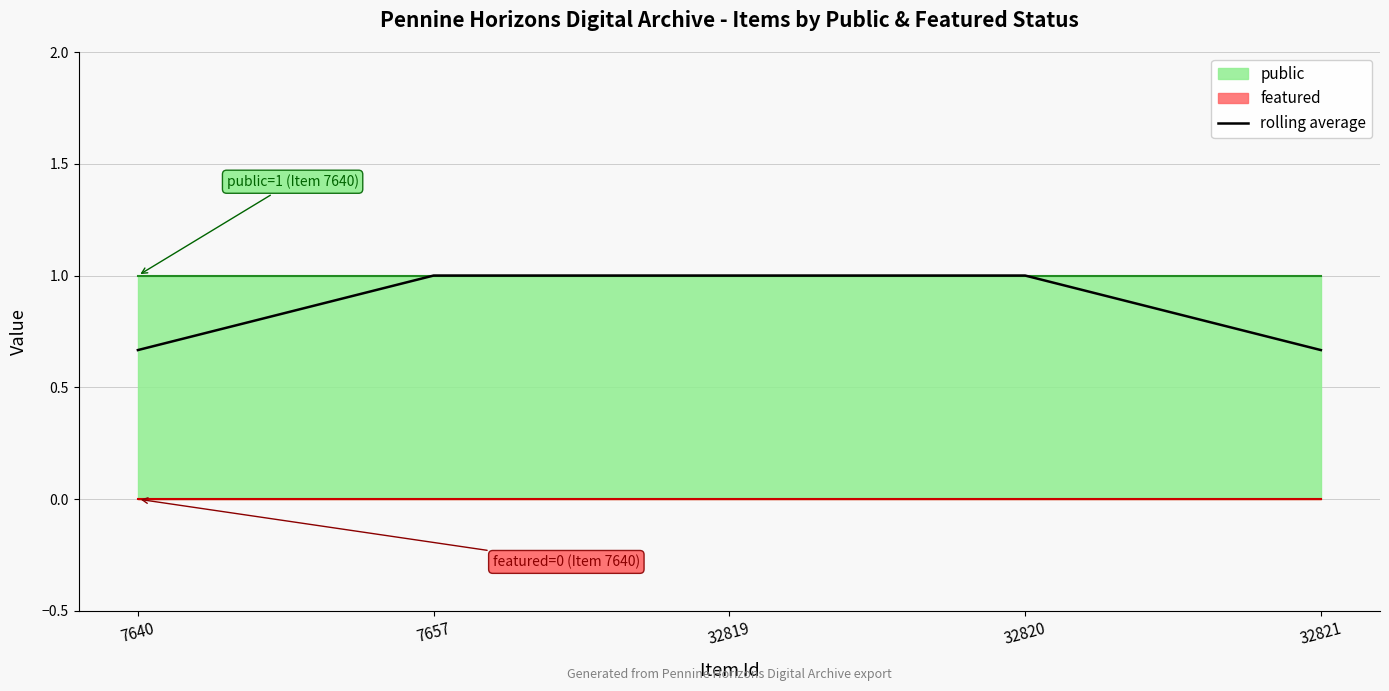

List the labels in order of value, smallest first.

7640, 32821, 7657, 32819, 32820